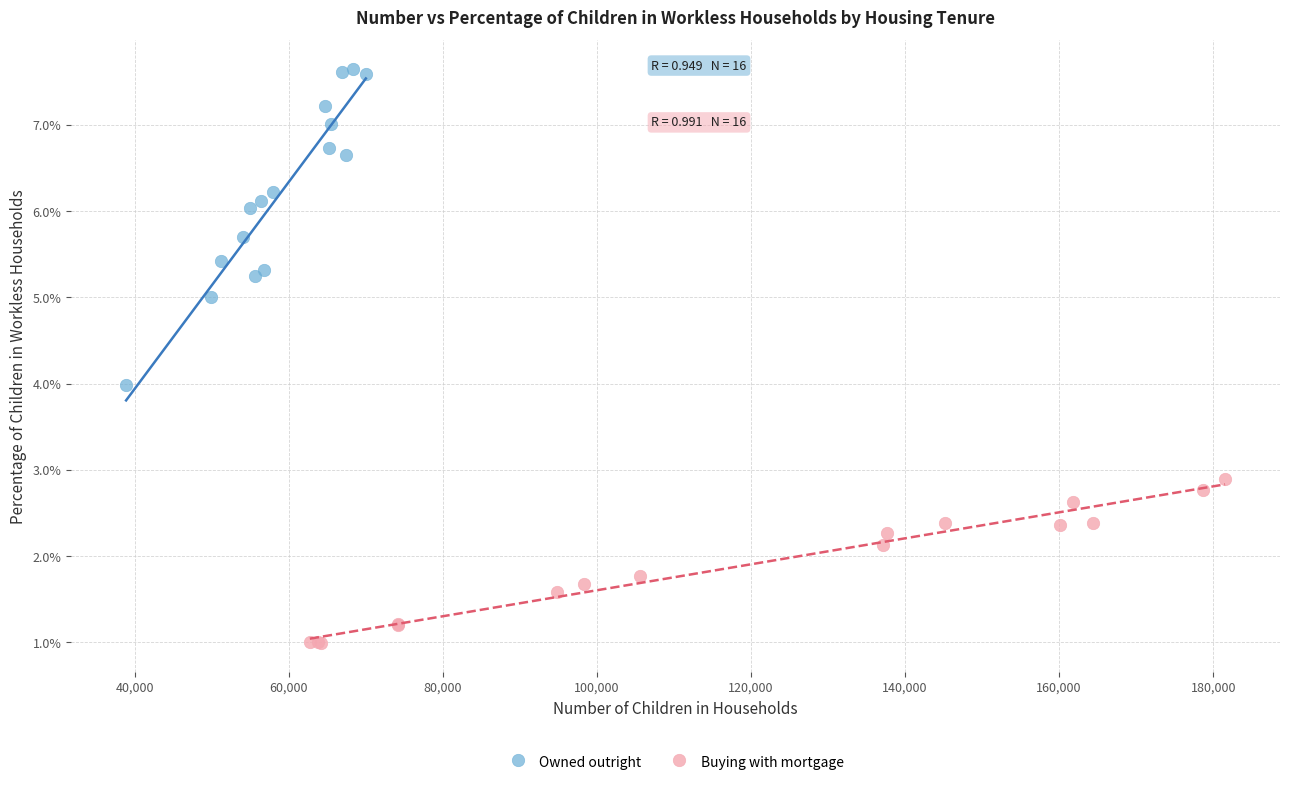

Which series contains the highest Y value?

Owned outright